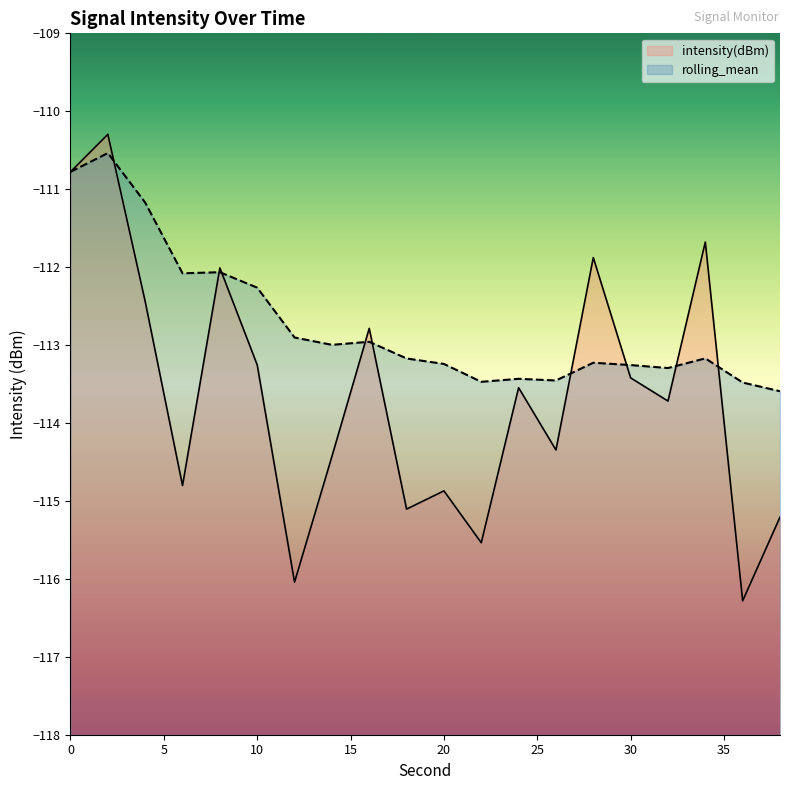

Reading left to right, extract all data points from this chart.

intensity(dBm): -110.8	-110.3	-112.4	-114.8	-112.0	-113.3	-116.0	-114.4	-112.8	-115.1	-114.9	-115.5	-113.5	-114.3	-111.9	-113.4	-113.7	-111.7	-116.3	-115.2
rolling_mean: -110.8	-110.5	-111.2	-112.1	-112.1	-112.3	-112.9	-113.0	-113.0	-113.2	-113.2	-113.5	-113.4	-113.5	-113.2	-113.3	-113.3	-113.2	-113.5	-113.6